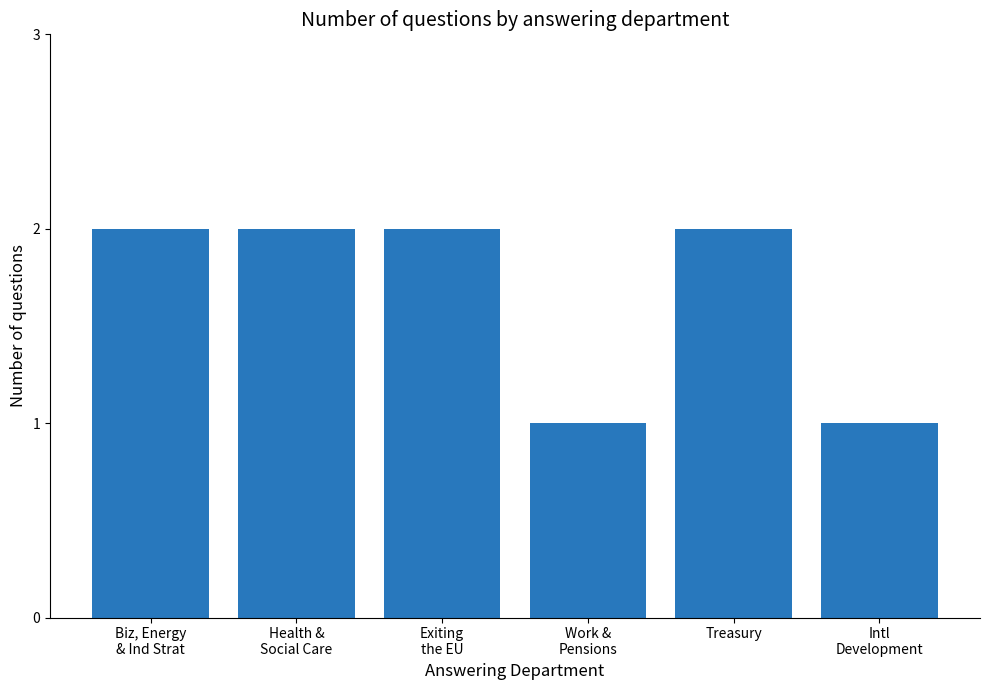

What is the approximate value at Health &
Social Care?

2